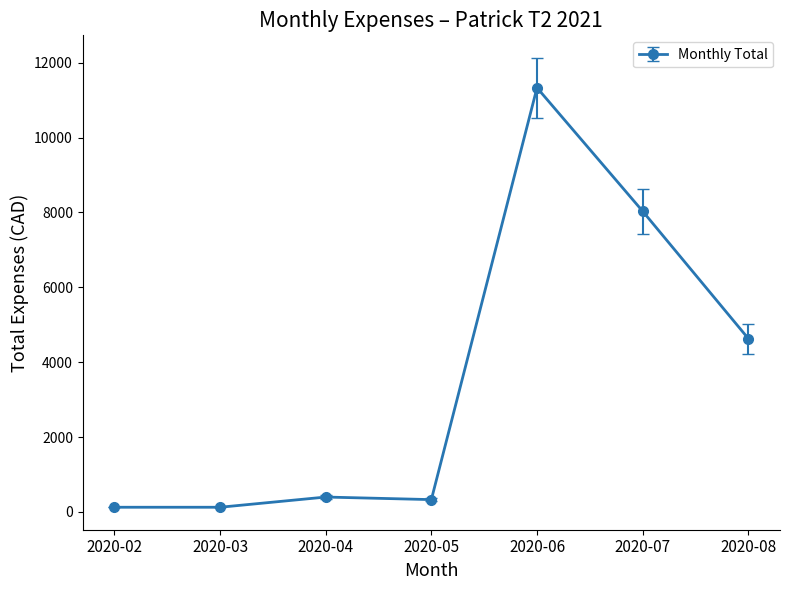

How many data points are less than 399?

3